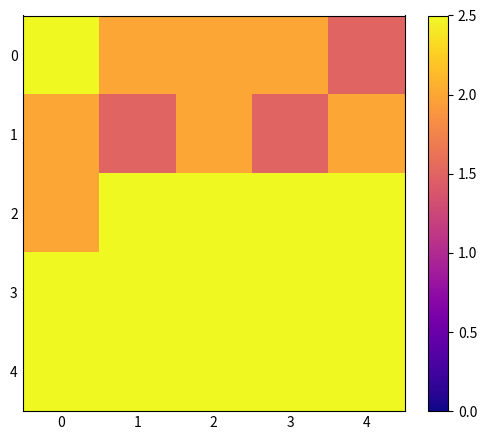

Reading left to right, list all the values displayed in this chart.

0: 0=2.5	1=2.0	2=2.0	3=2.0	4=1.5
1: 0=2.0	1=1.5	2=2.0	3=1.5	4=2.0
2: 0=2.0	1=2.5	2=2.5	3=2.5	4=2.5
3: 0=2.5	1=2.5	2=2.5	3=2.5	4=2.5
4: 0=2.5	1=2.5	2=2.5	3=2.5	4=2.5